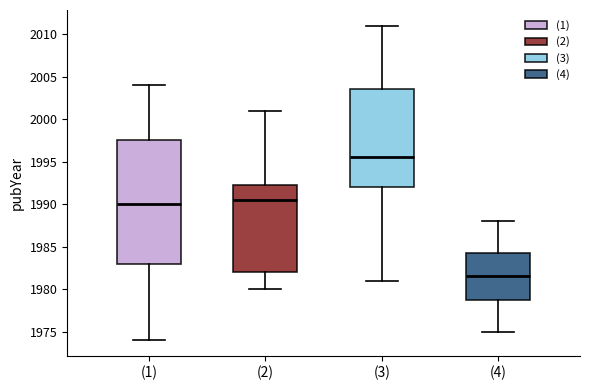

Reading left to right, read every box against the y-axis: the position of its median line, the range the box covers, and the ends of its whiskers. The values are not printed on the chart, so give them approximately, as read against the axis.

(1): median 1990.0, box 1983.0 to 1997.5, whiskers 1974.0 to 2004.0
(2): median 1990.5, box 1982.0 to 1992.5, whiskers 1980.0 to 2001.0
(3): median 1995.5, box 1992.0 to 2003.5, whiskers 1981.0 to 2011.0
(4): median 1981.5, box 1979.0 to 1984.5, whiskers 1975.0 to 1988.0